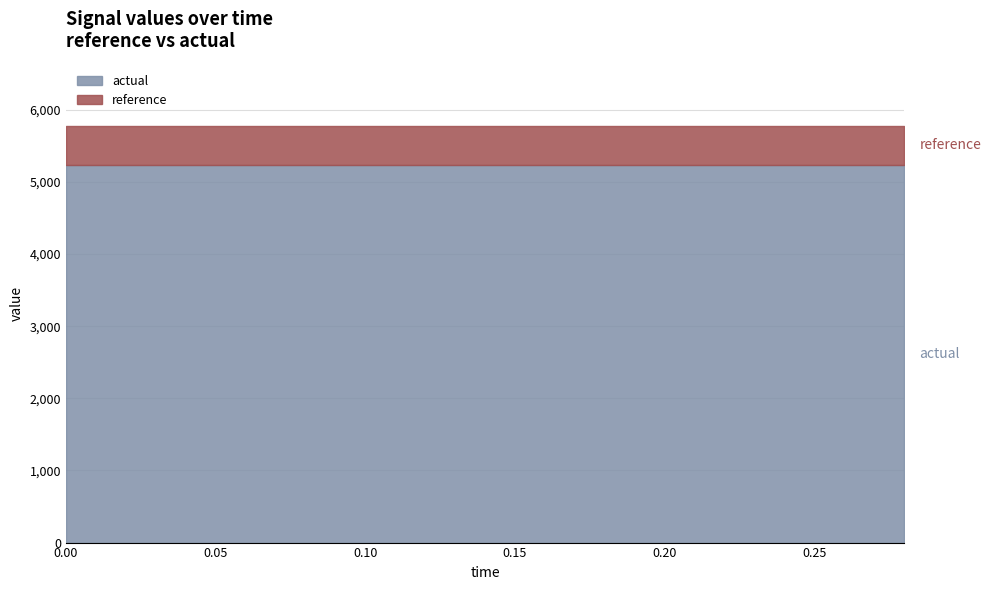

What is the average value of the actual series?

5236.9